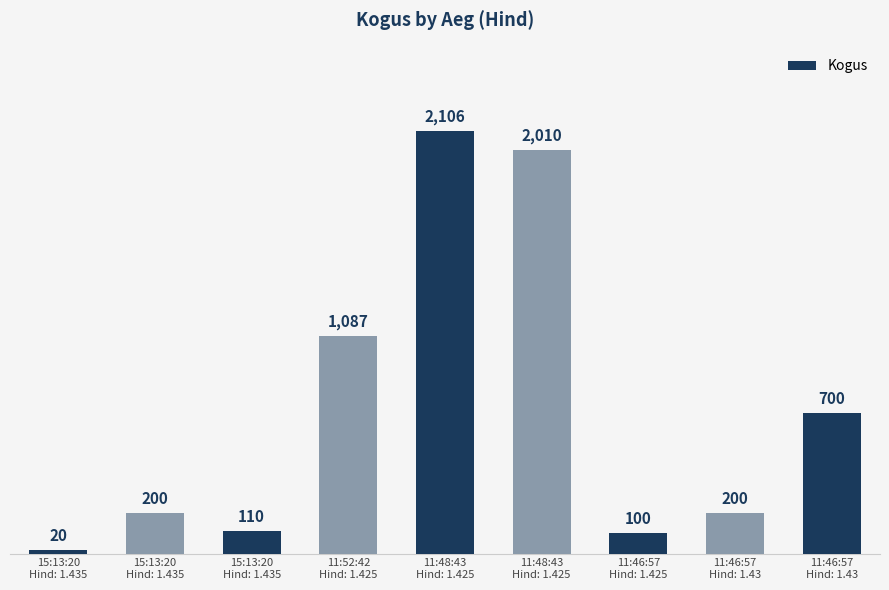

Is it true that the value at 11:52:42
Hind: 1.425 is 1087?

True